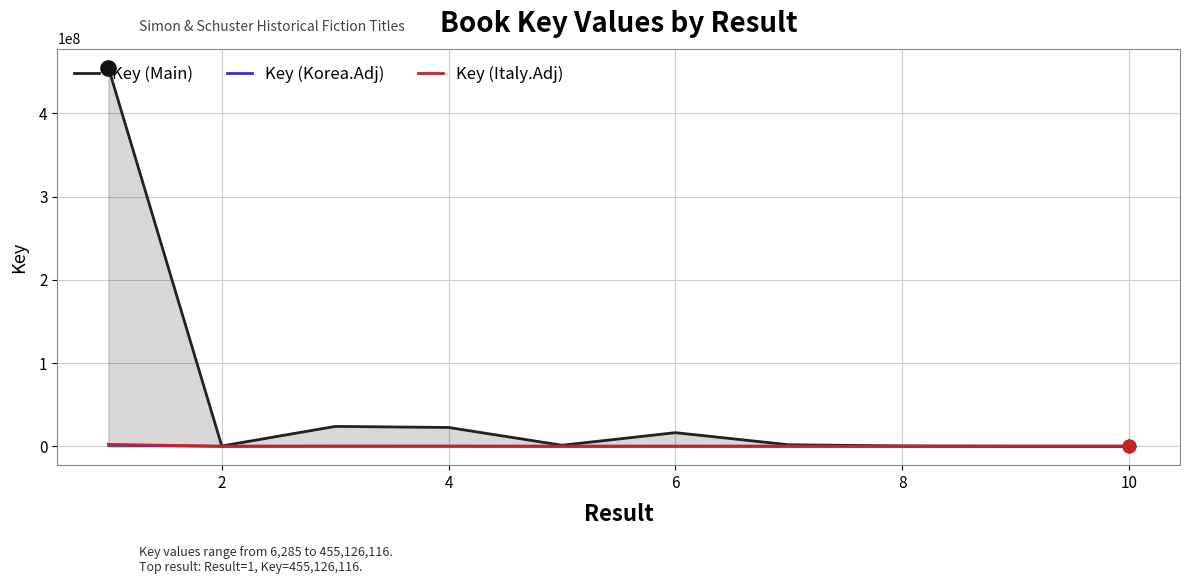

At how many categories does at least one series exceed 88502643?

1